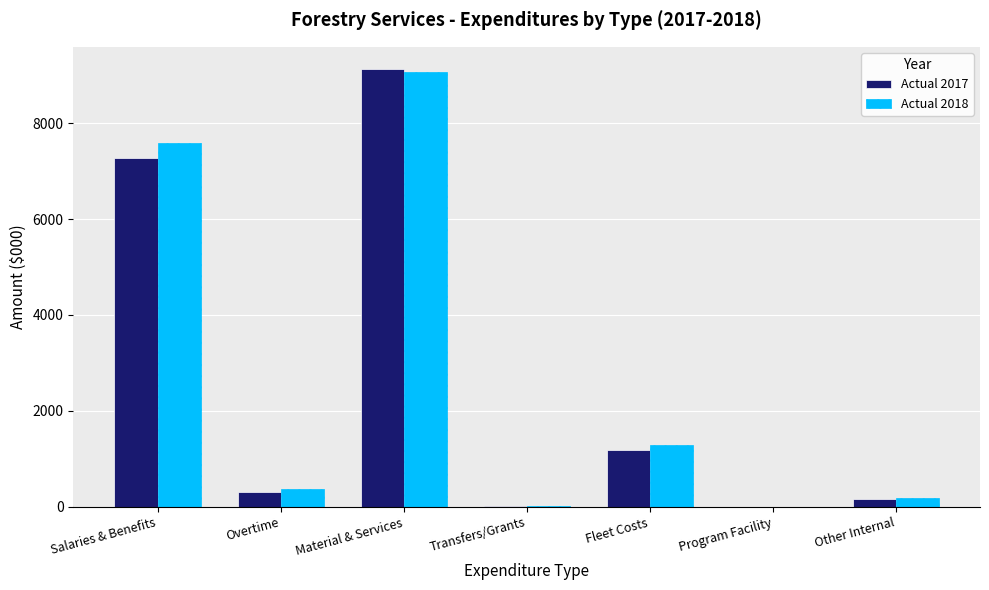

What is the approximate value of Actual 2017 at Salaries & Benefits, to the nearest 100?

7300